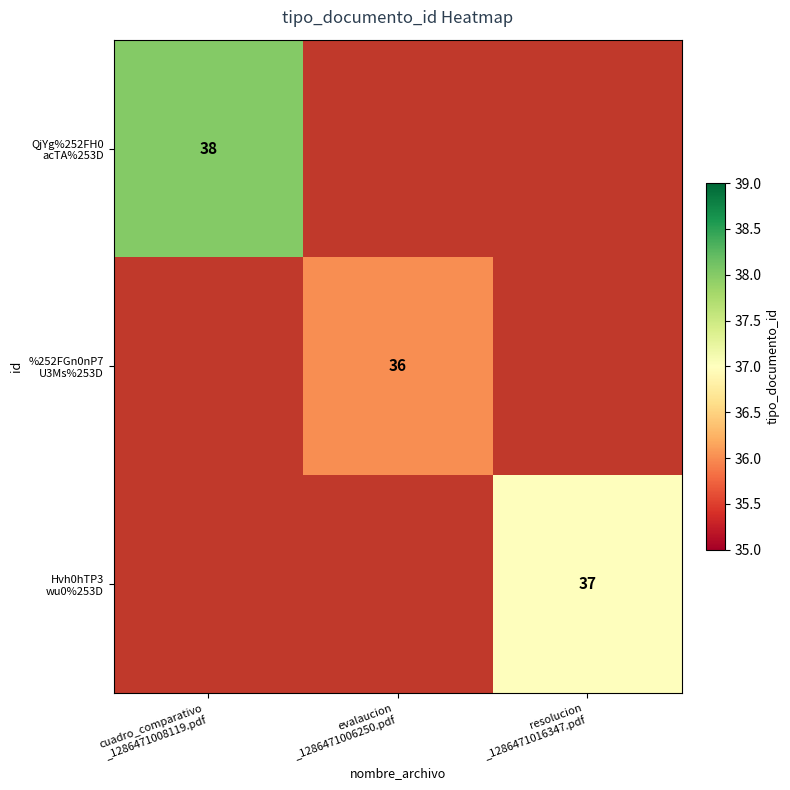

At which category does the chart reach its peak across all series?

cuadro_comparativo
_1286471008119.pdf